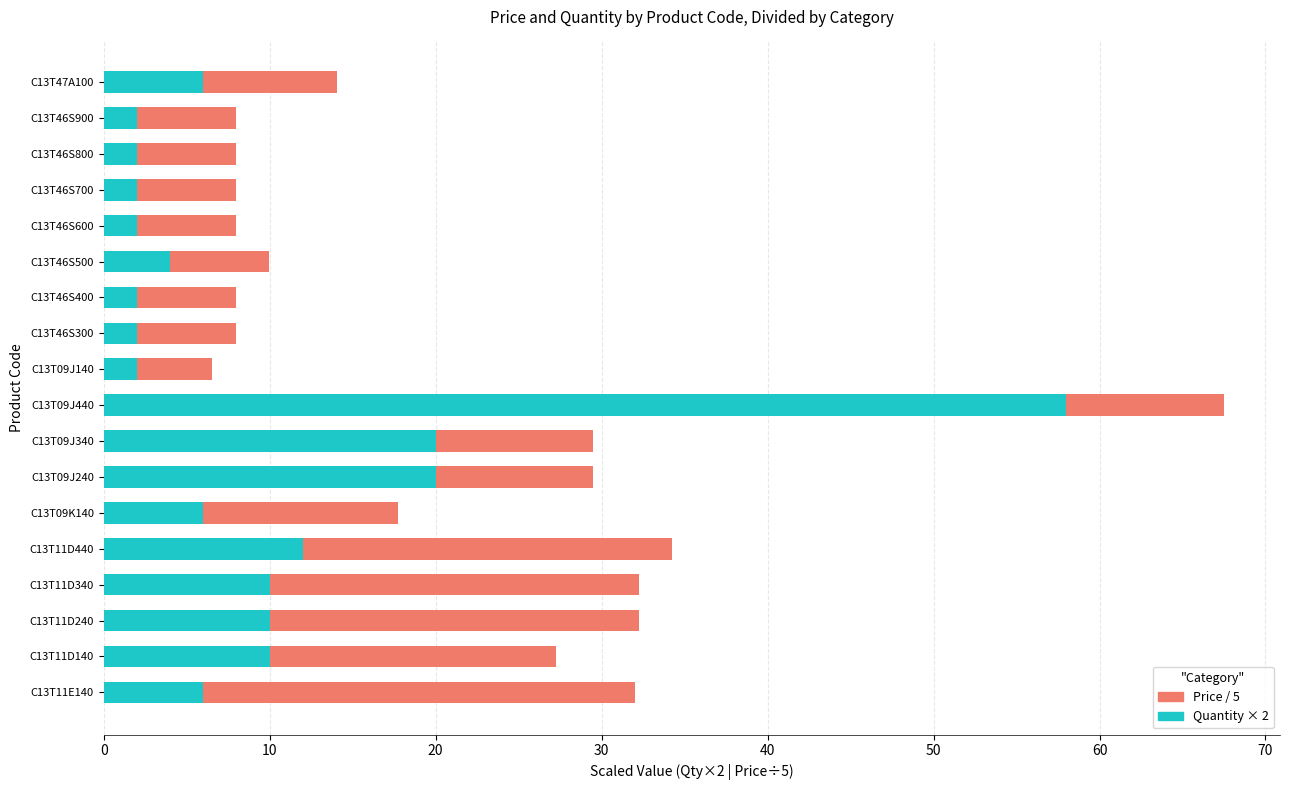

At which category is the sum across all series the highest?

C13T09J440